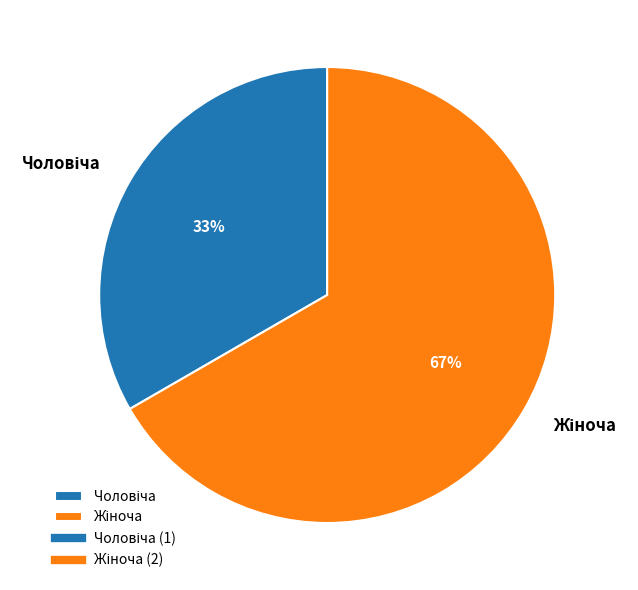

Is there any slice that represents more than half of the pie?

Yes